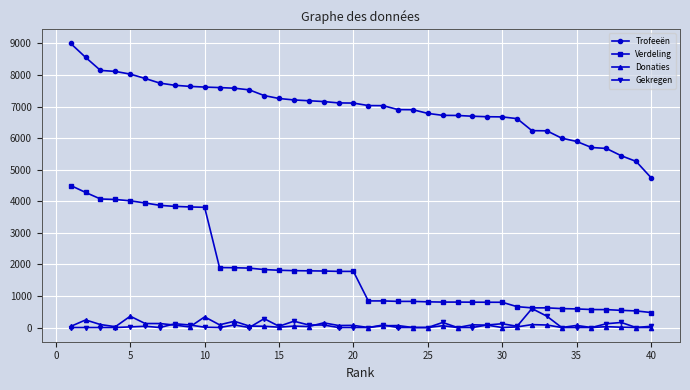

What is the greatest value displayed?

9000